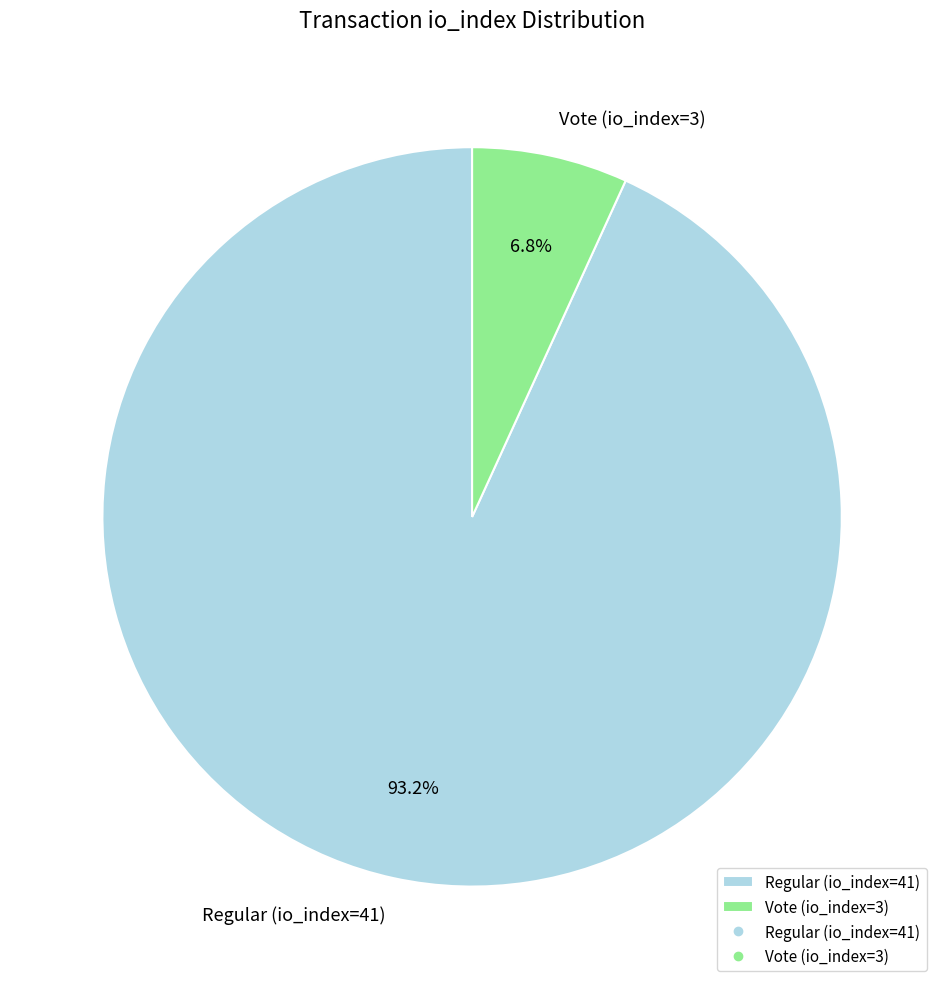

To the nearest percent, what is the combined percentage of Vote (io_index=3) and Regular (io_index=41)?

100%